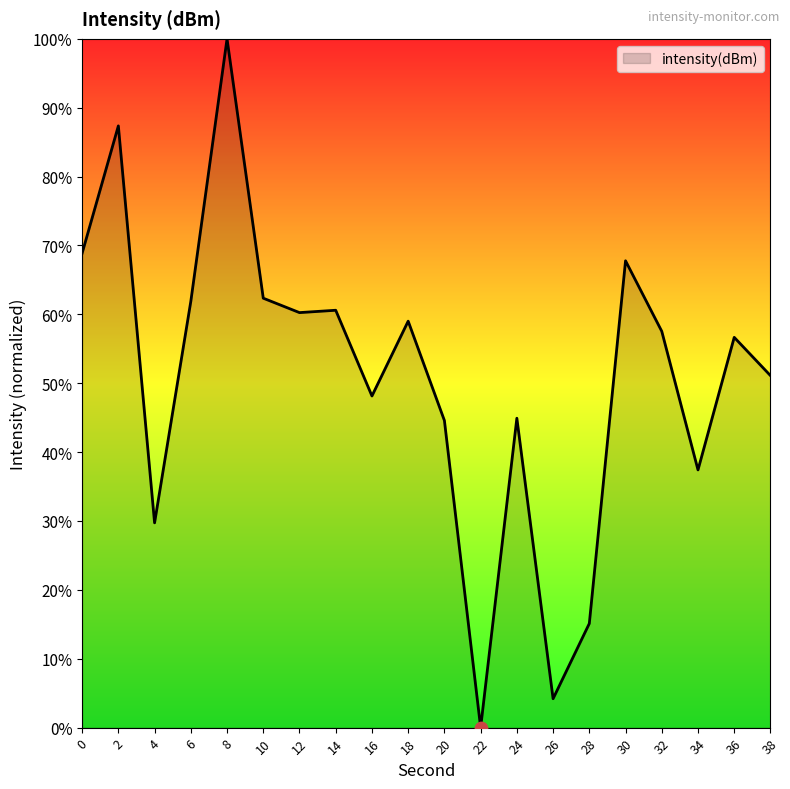

What is the change in value from 10 to 14?

-1.7